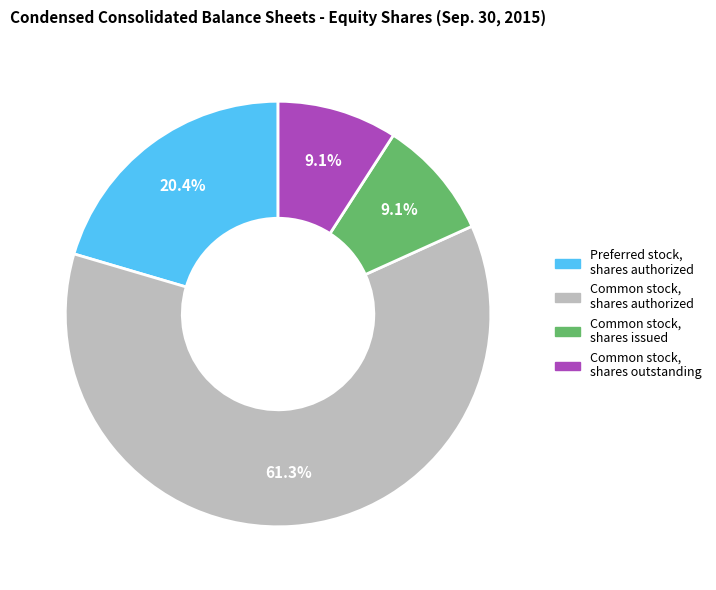

Is there any slice that represents more than half of the pie?

Yes